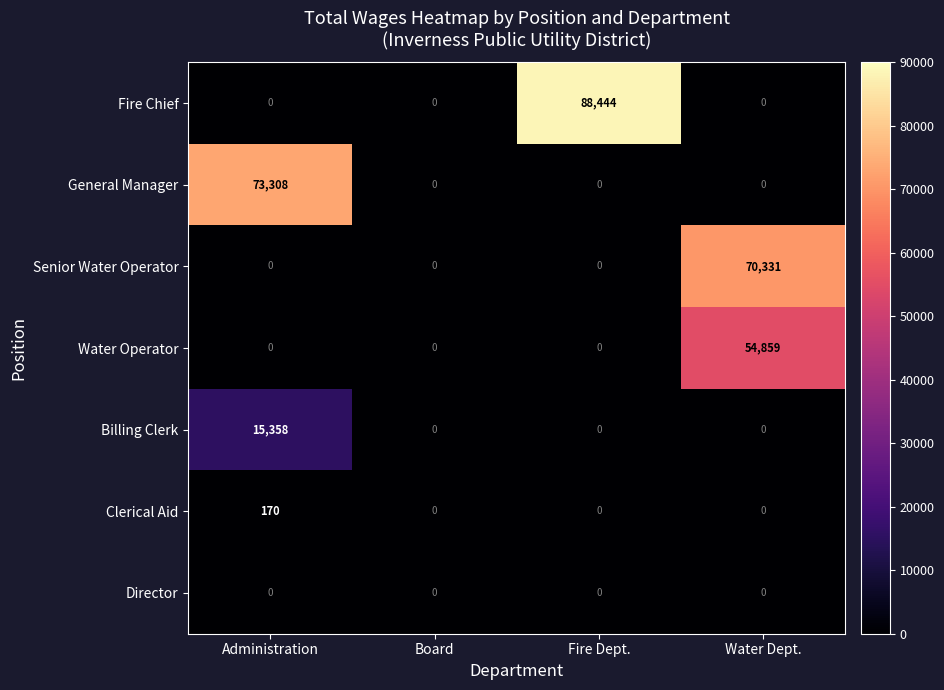

Rank the series by their maximum value, from highest to lowest.

Fire Chief, General Manager, Senior Water Operator, Water Operator, Billing Clerk, Clerical Aid, Director